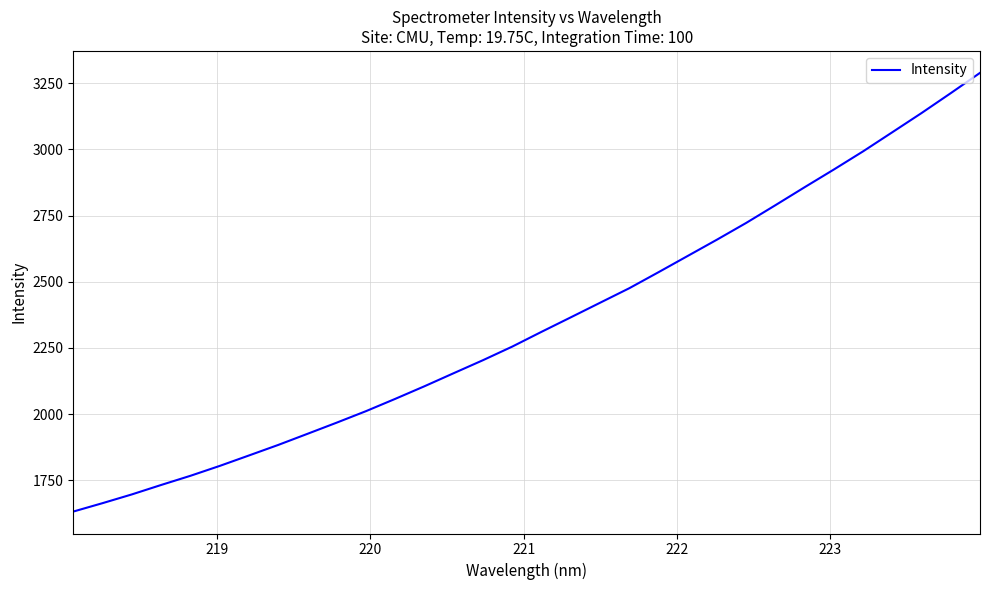

What is the greatest value displayed?

3289.5